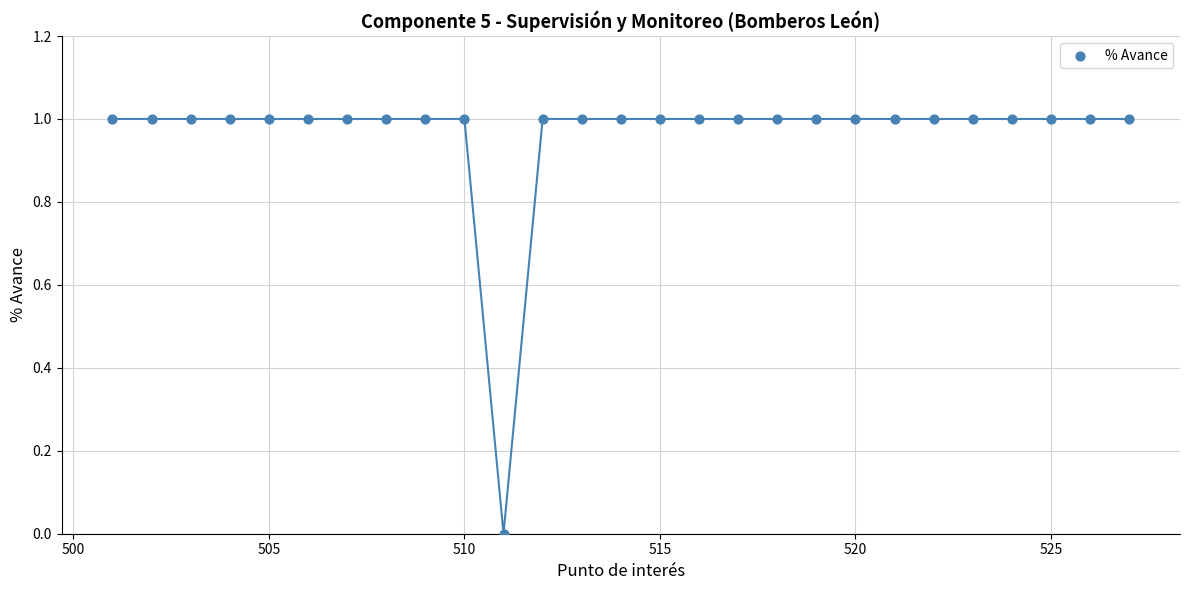

What is the range of X values (max minus min)?

26